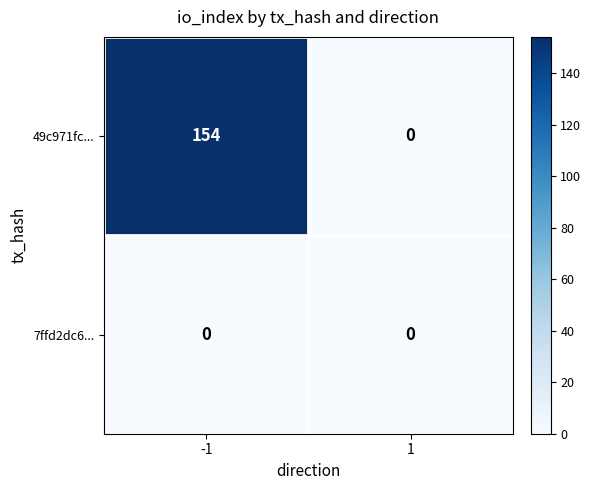

Which series changed the most between -1 and 1?

49c971fc...